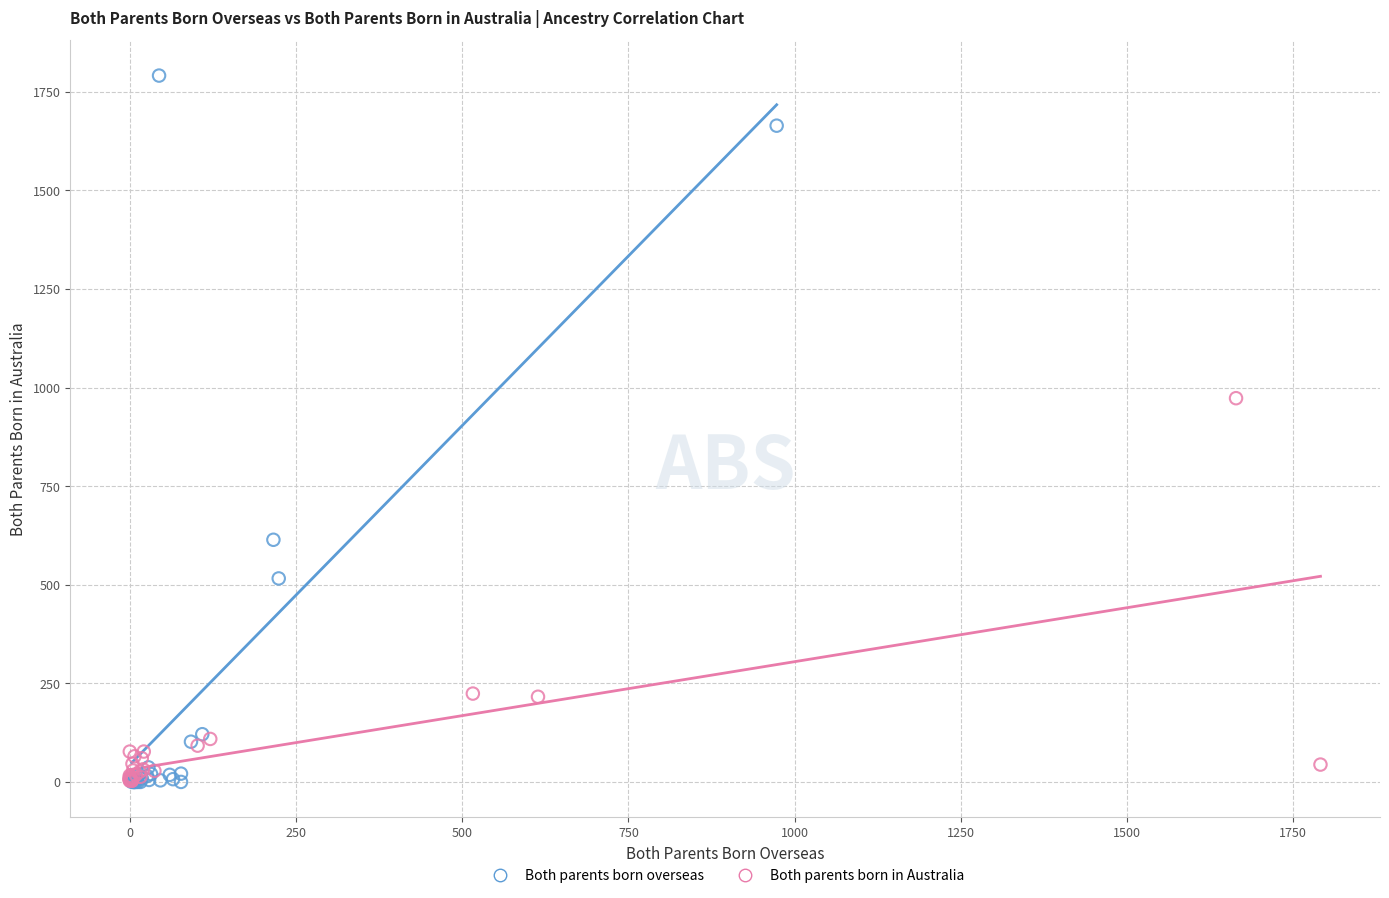

What are all the series names shown in the legend?

Both parents born overseas, Both parents born in Australia